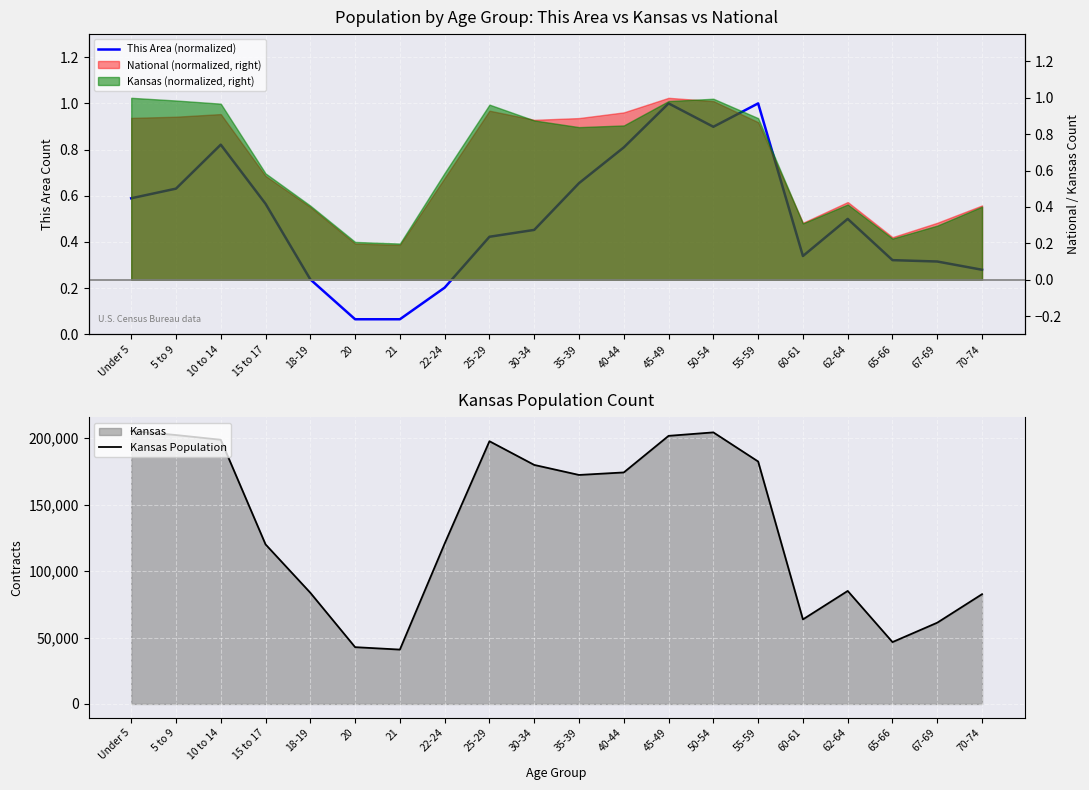

What is the sum of the This Area (normalized) values at 25-29 and 45-49?

1.4